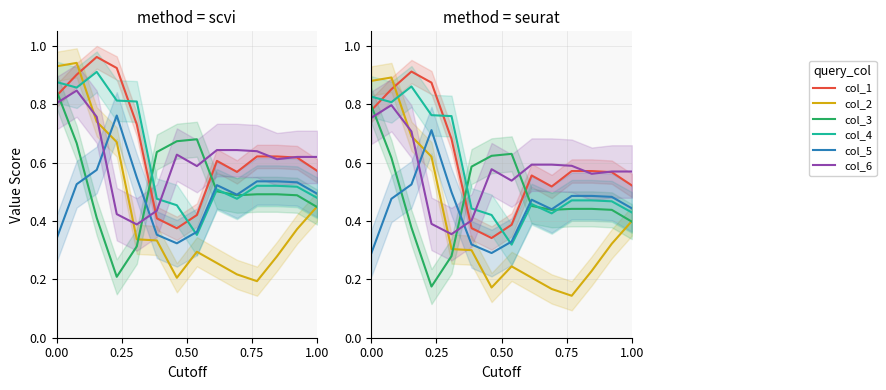

How many times do col_5 (1.751) and col_2 (1.308) cross each other?

1